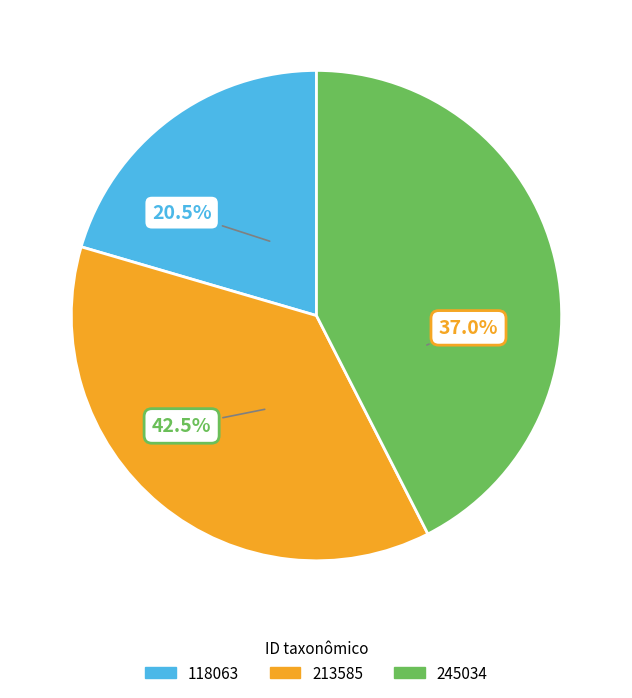

To the nearest percent, what portion does 118063 represent?

20%